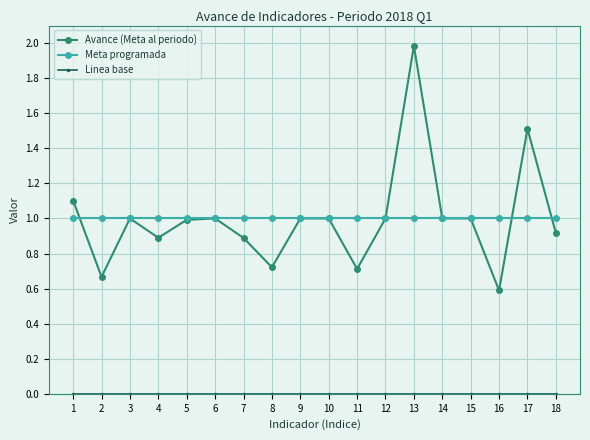

What is the maximum value for Meta programada?

1.0